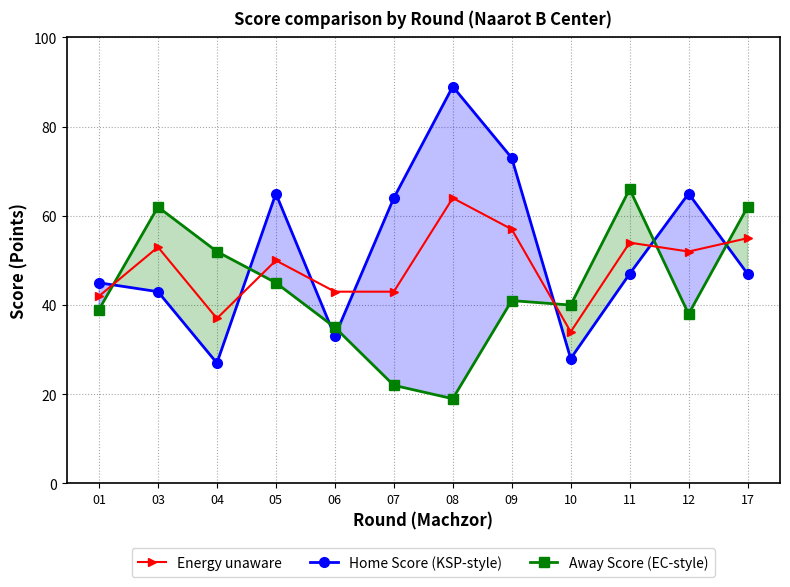

What value does the Home Score series have at 09, to the nearest 10?

70